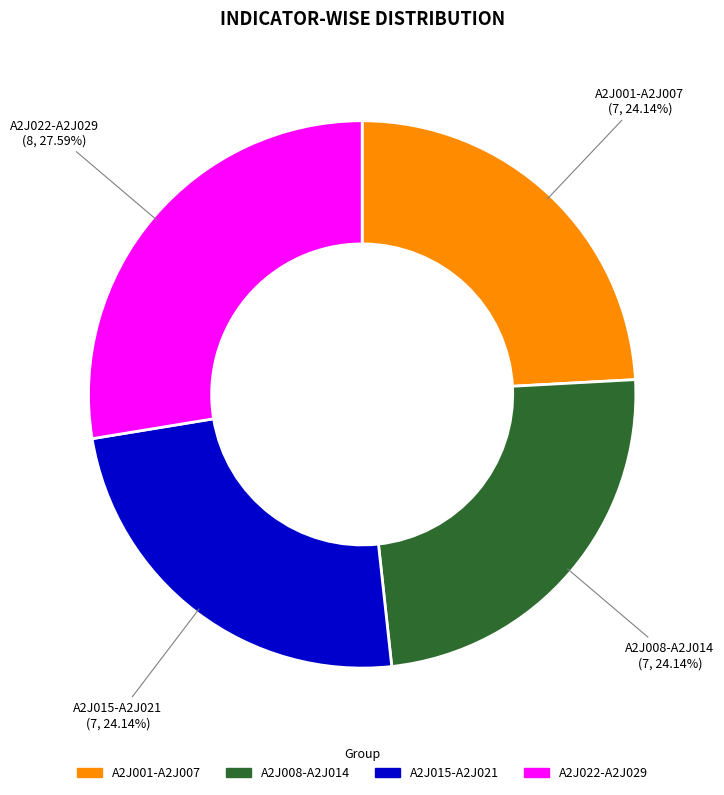

To the nearest percent, what is the average slice percentage?

25%